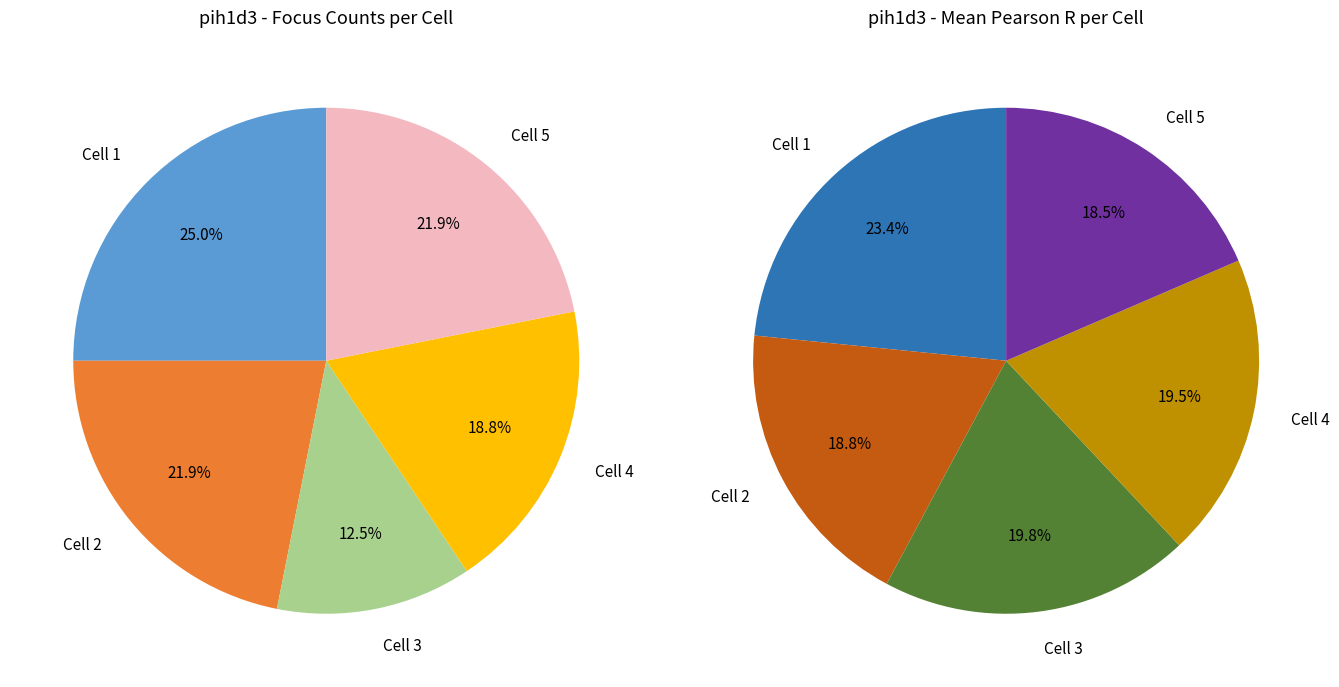

Is it true that Cell 4 is 19% of the pie?

True